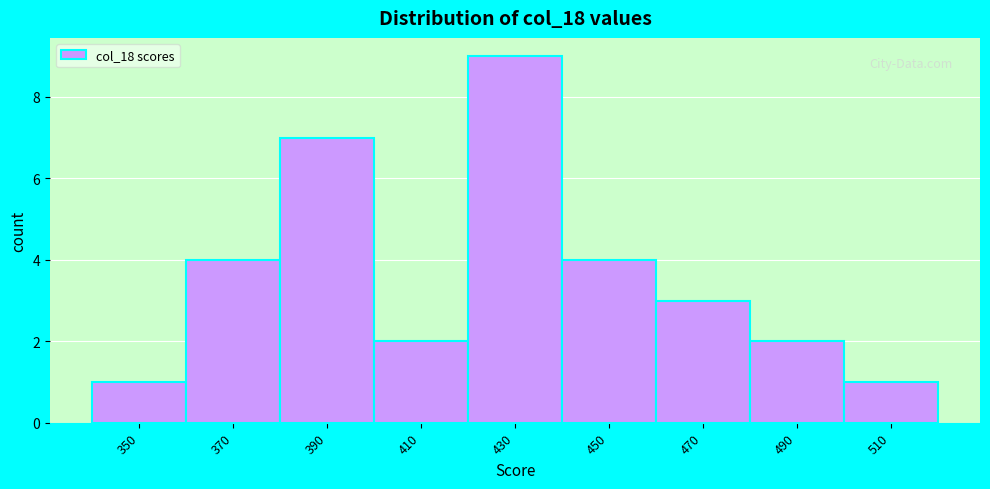

Reading right to left, extract all data points from this chart.

1	2	3	4	9	2	7	4	1